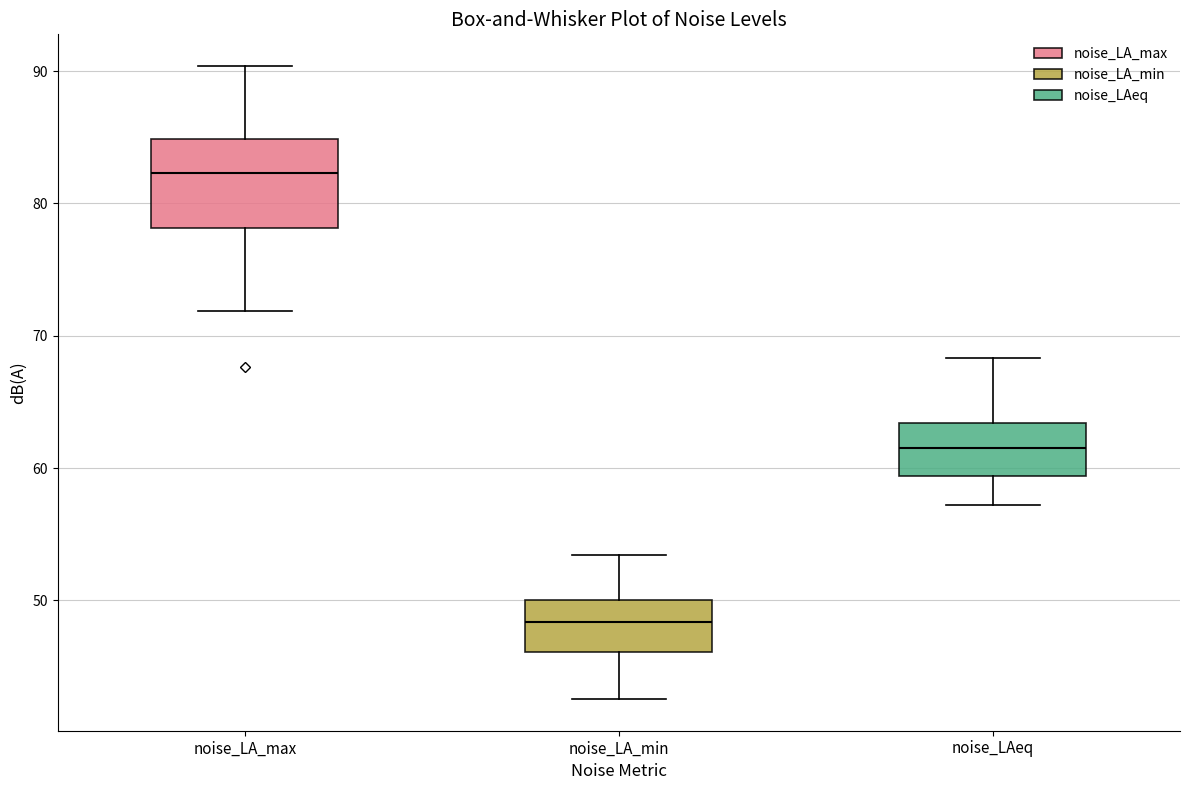

Where is the upper edge of the box for noise_LA_max on the y-axis? The values are not printed on the chart, so give them approximately, as read against the axis.

85